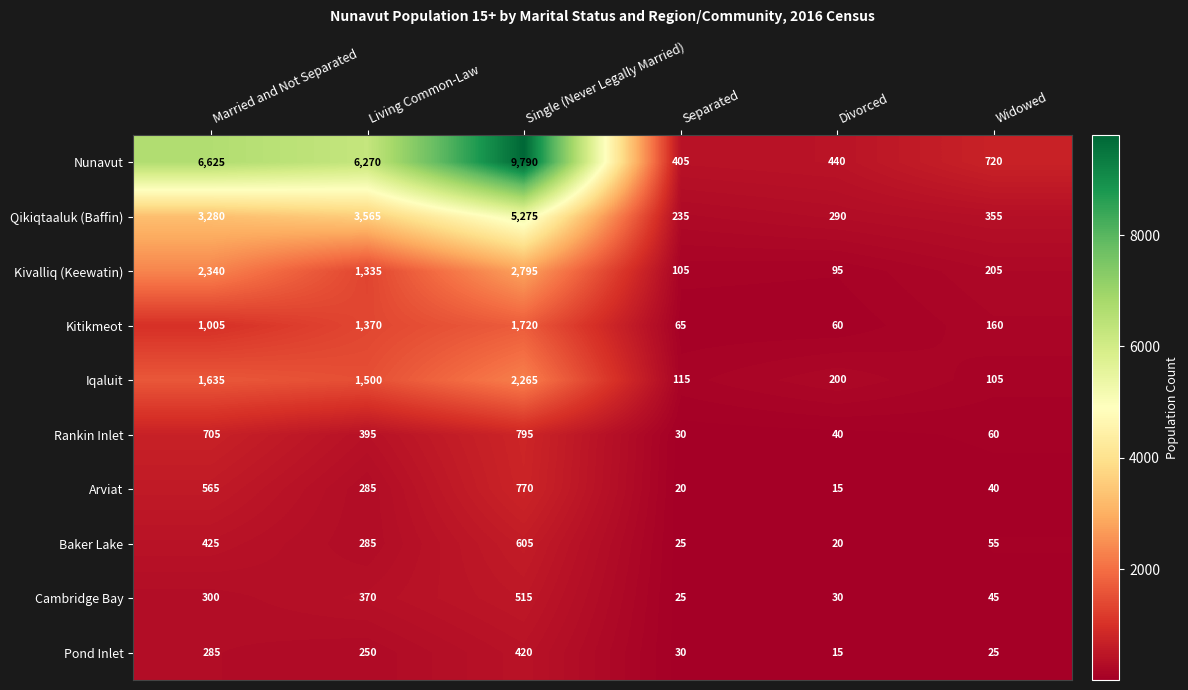

Is the value of Cambridge Bay at Widowed greater than the value of Rankin Inlet at Married and Not Separated?

No